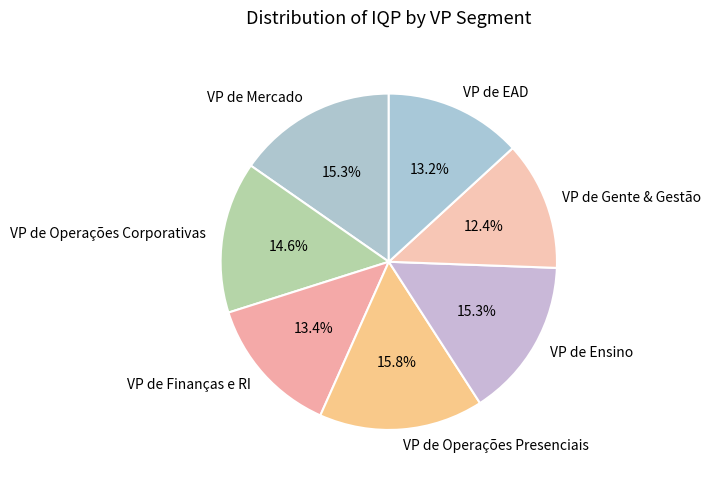

Combined, do VP de Finanças e RI and VP de Mercado account for over 50%?

No